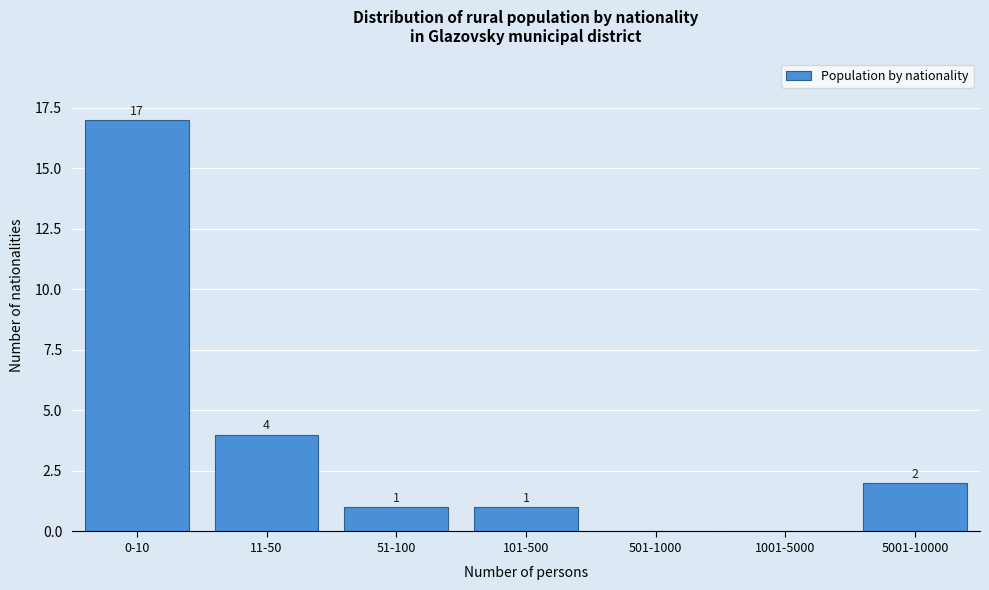

Reading left to right, list all the values displayed in this chart.

0-10=17	11-50=4	51-100=1	101-500=1	501-1000=0	1001-5000=0	5001-10000=2